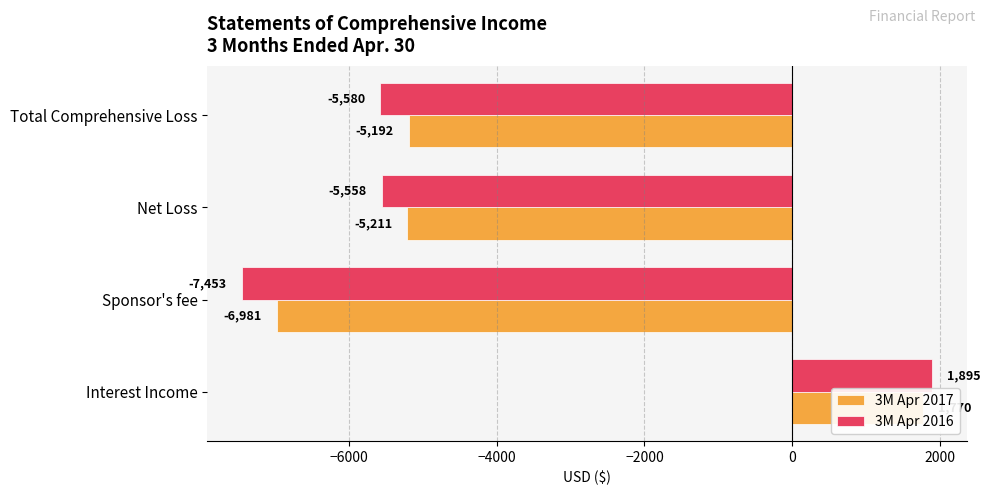

True or false: 3M Apr 2016 has a value of -5580 at Total Comprehensive Loss.

True